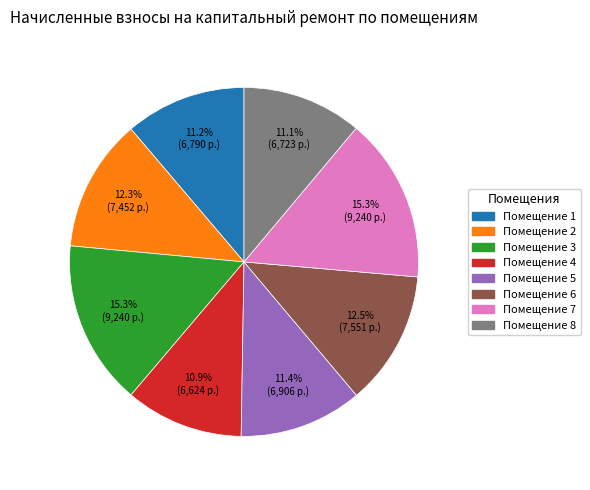

Is there a majority slice in this chart?

No